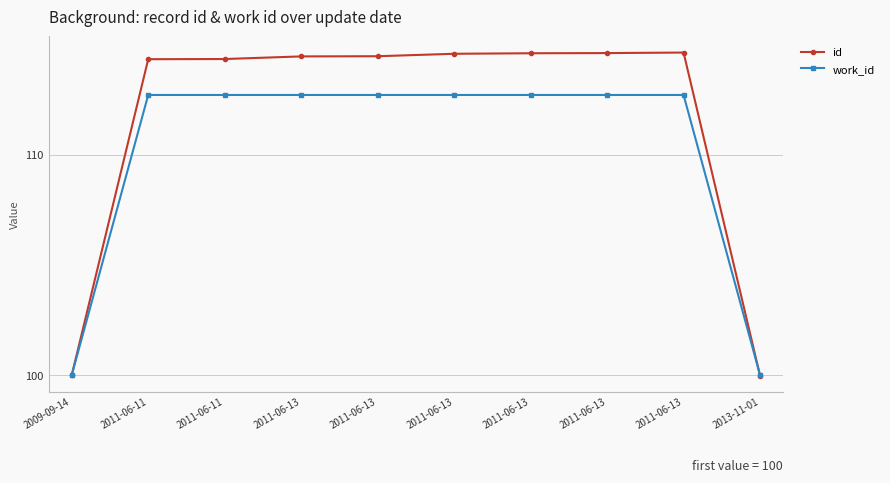

How many intersections are there between work_id and id?

1